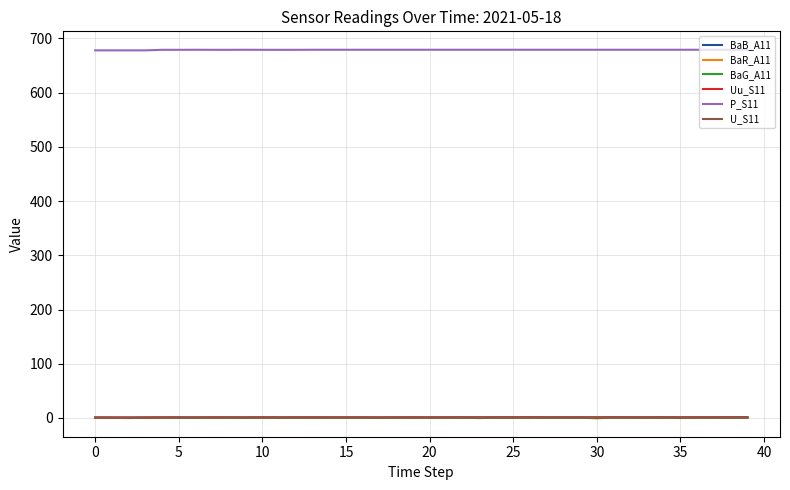

How many U_S11 values are between 0 and 1?

40